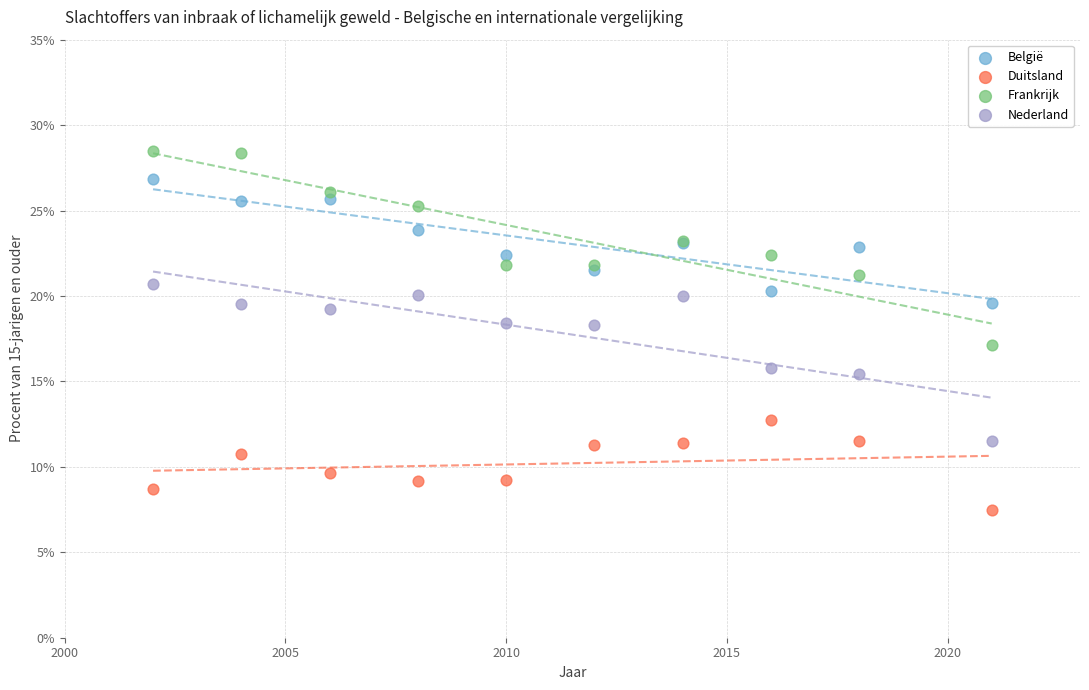

What is the X range (max minus min) for the scatter plot?

19.0